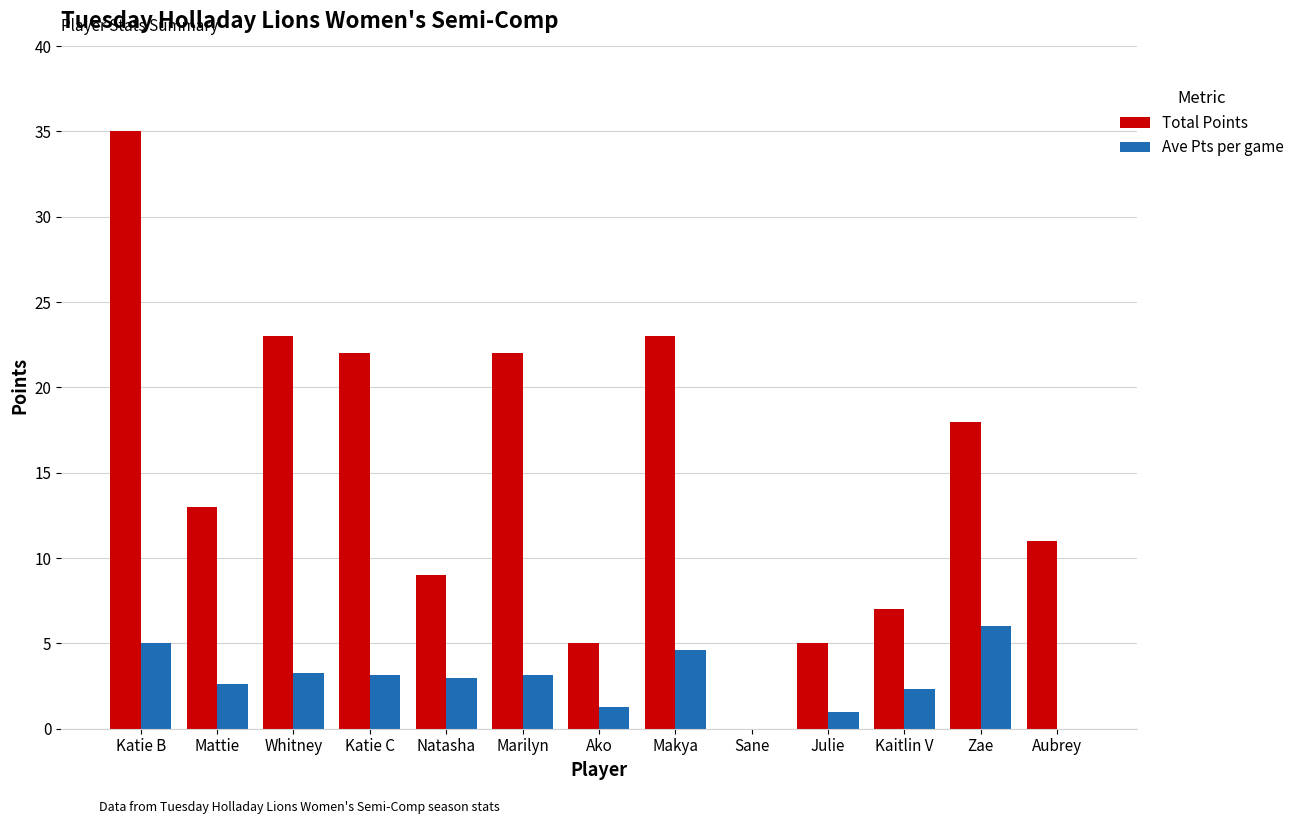

Which series changed the most between Julie and Kaitlin V?

Total Points